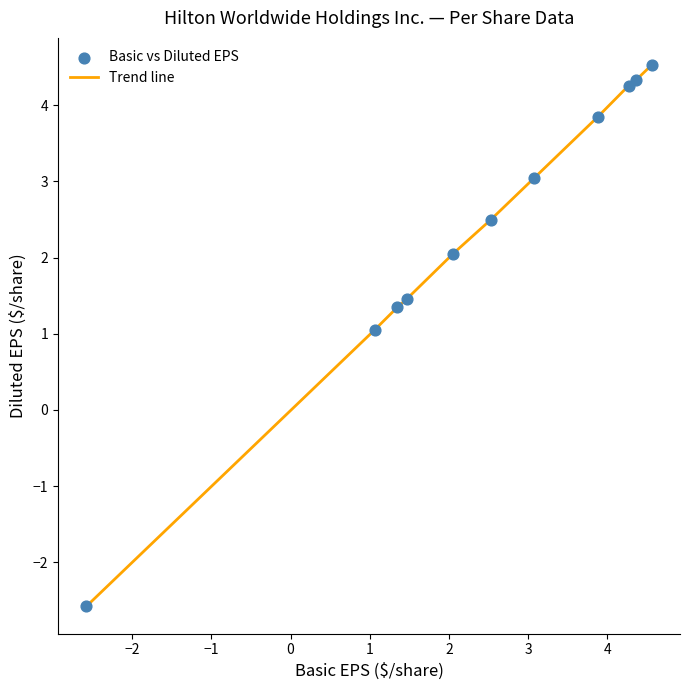

What is the difference between the maximum and minimum values?

7.1